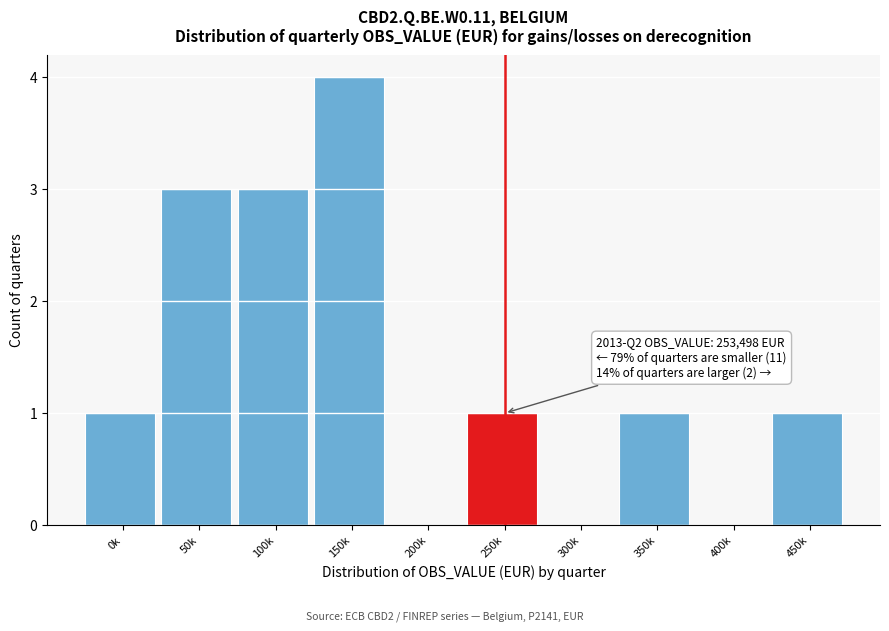

Reading right to left, extract all data points from this chart.

450k=1	400k=0	350k=1	300k=0	250k=1	200k=0	150k=4	100k=3	50k=3	0k=1